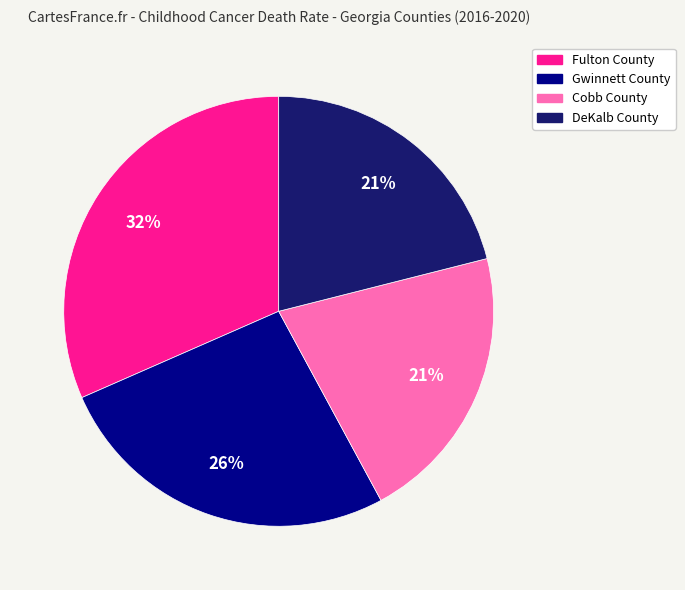

True or false: DeKalb County accounts for 7% of the total.

False